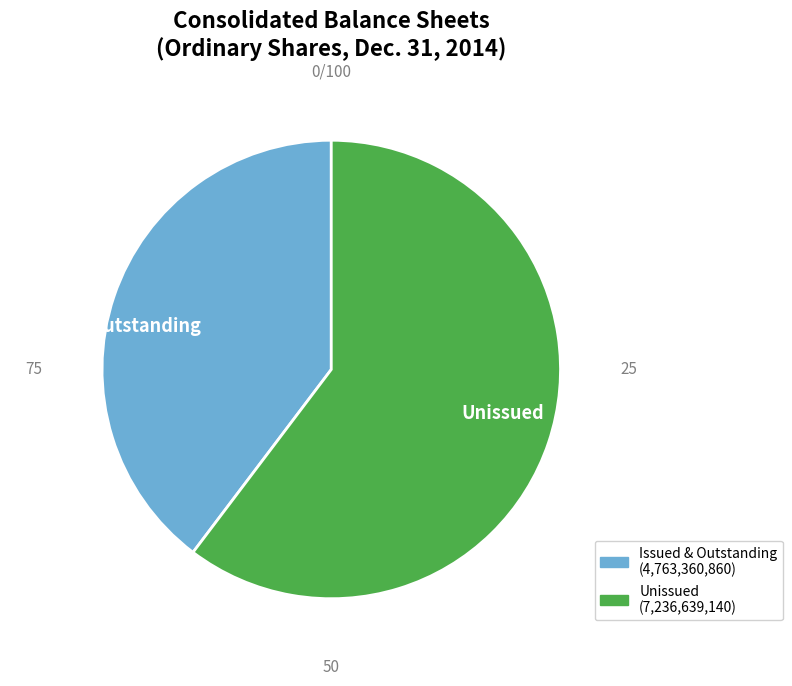

Combined, do Ordinary shares, issued and outstanding and Ordinary shares, par value account for over 50%?

No